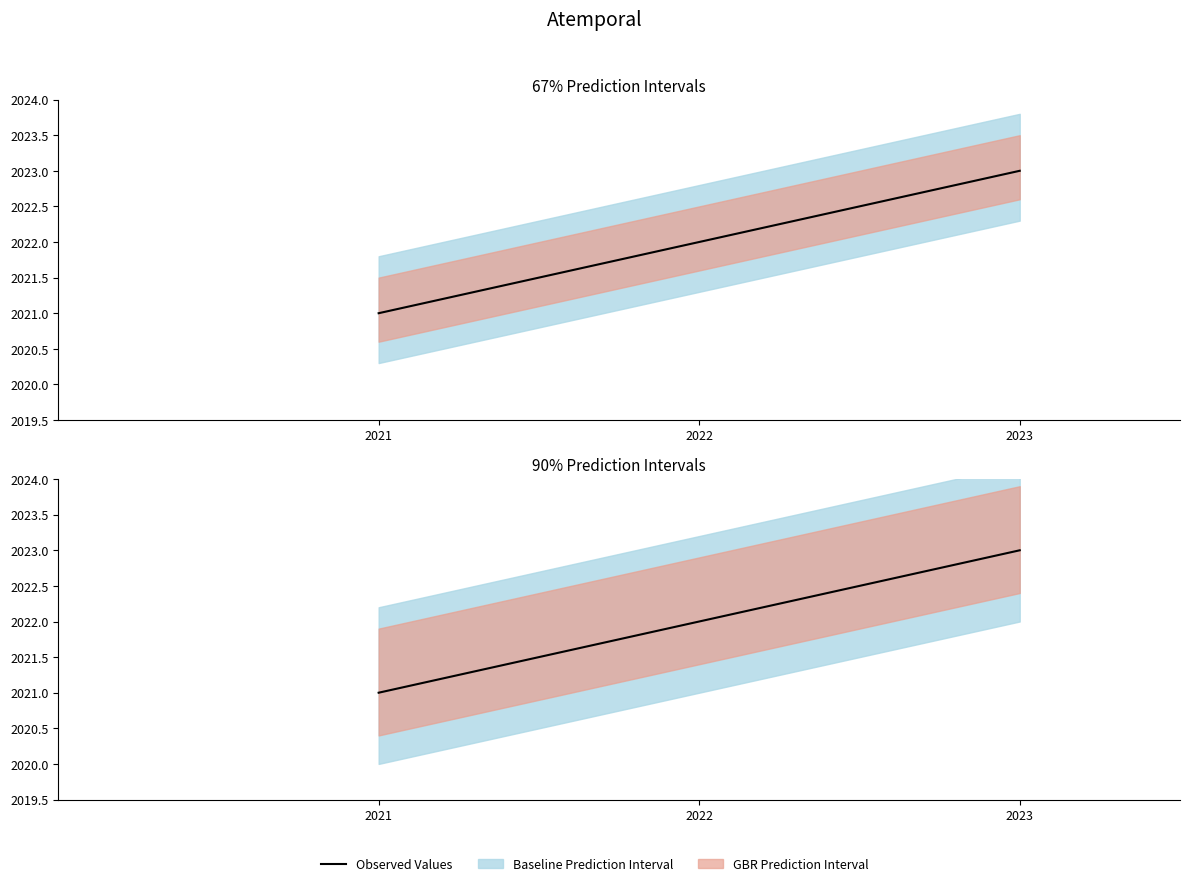

Is it true that the value at 2022 is 2022?

True